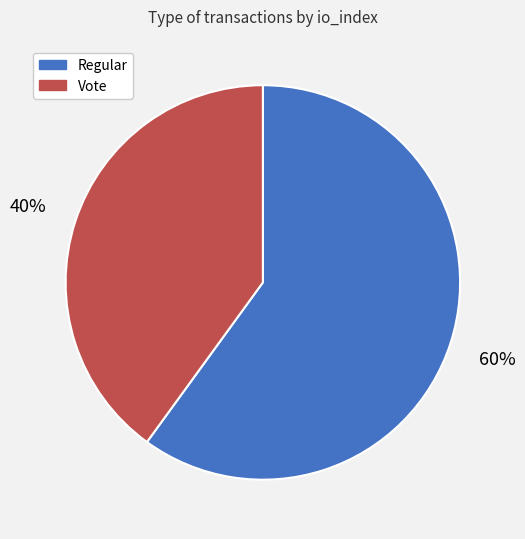

To the nearest percent, what is the average slice percentage?

50%